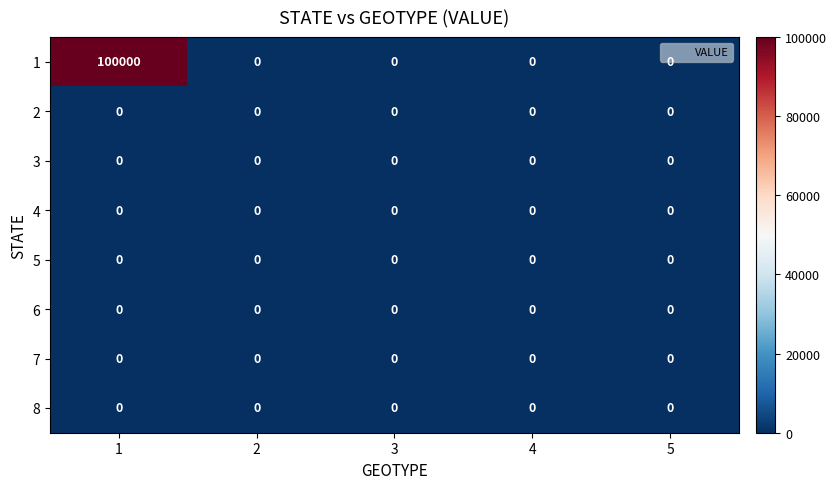

The 6 series shows 0 at 3. True or false?

True